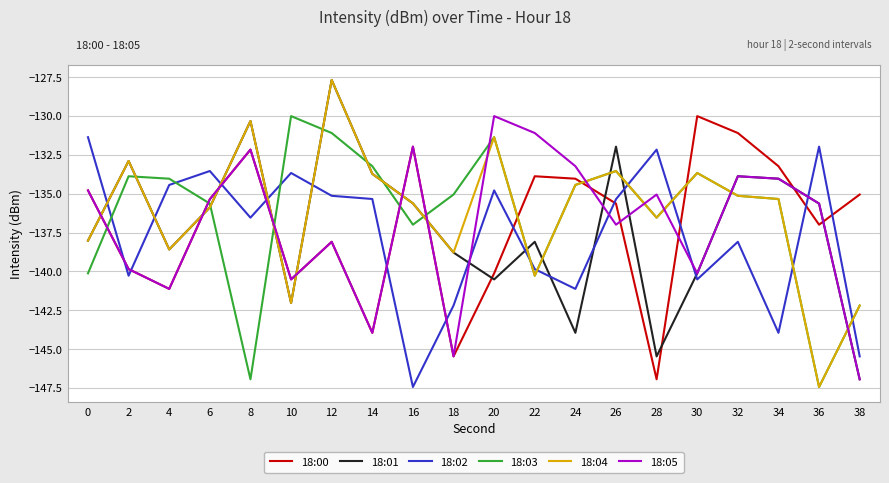

What is the total value across all series at 6?

-811.6